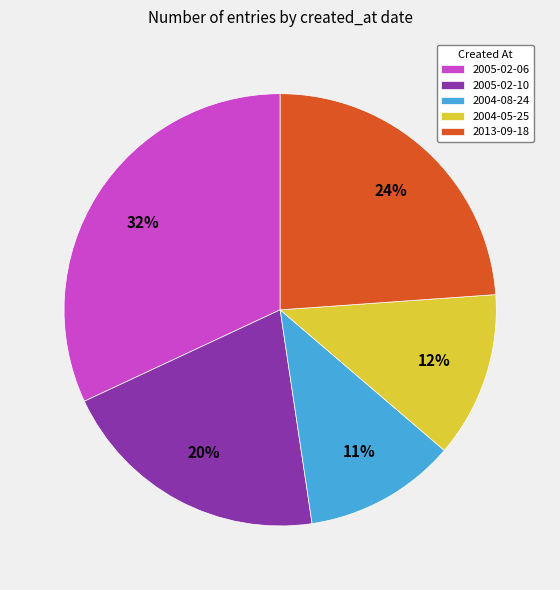

Combined, do 2004-05-25 and 2005-02-10 account for over 50%?

No